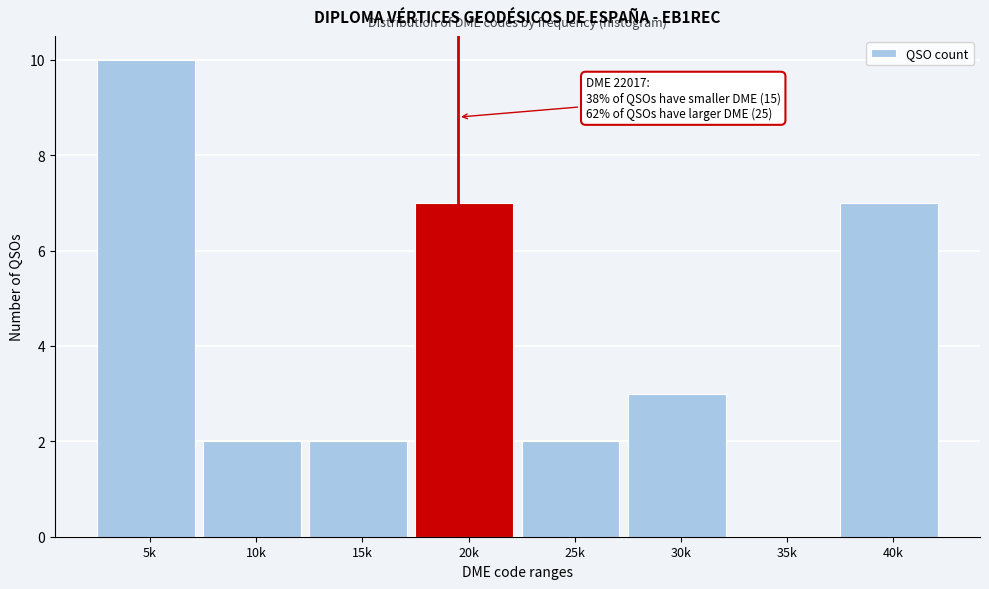

Reading left to right, extract all data points from this chart.

5k=10	10k=2	15k=2	20k=7	25k=2	30k=3	35k=0	40k=7